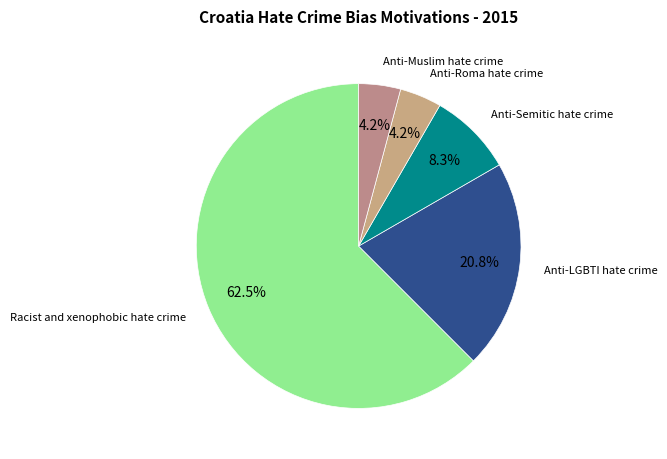

Count the number of slices in the pie.

5